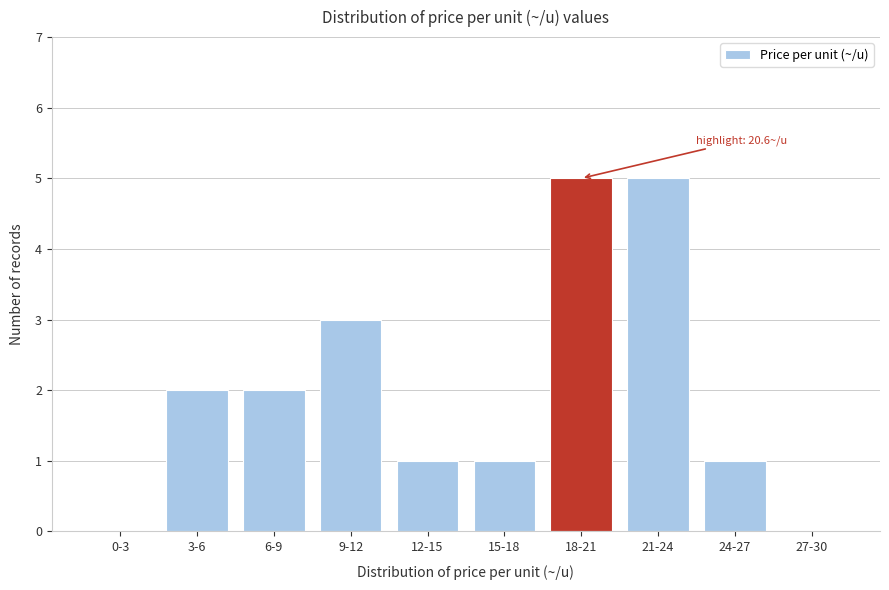

Reading left to right, what are all the values shown in this chart?

0-3=0	3-6=2	6-9=2	9-12=3	12-15=1	15-18=1	18-21=5	21-24=5	24-27=1	27-30=0